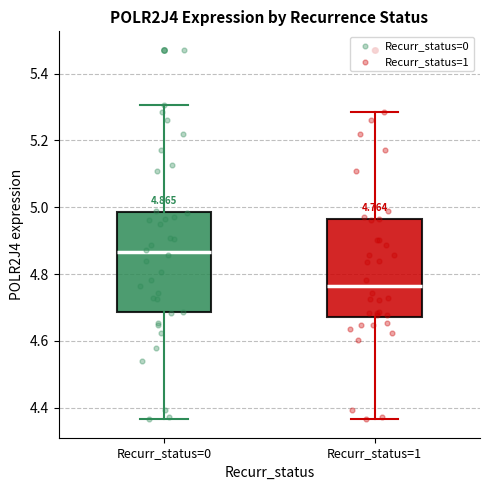

Which box's median line is the lowest?

Recurr_status=1